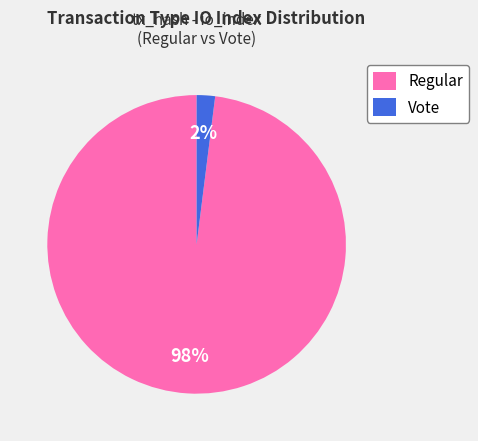

To the nearest percent, what is the difference between the Vote and Regular slice percentages?

96%